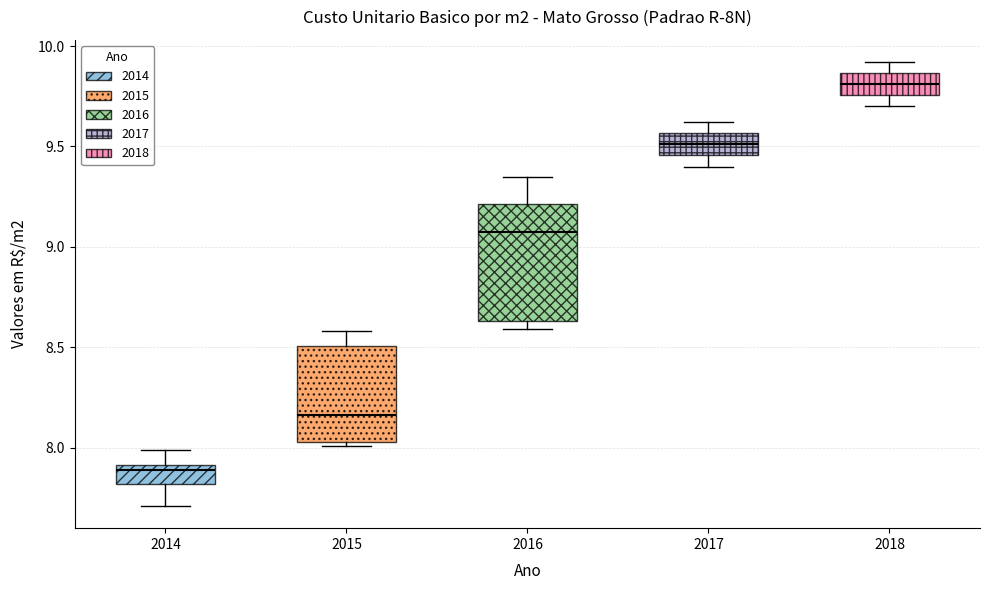

Which box is the tallest, from its lower edge to its upper edge?

2016